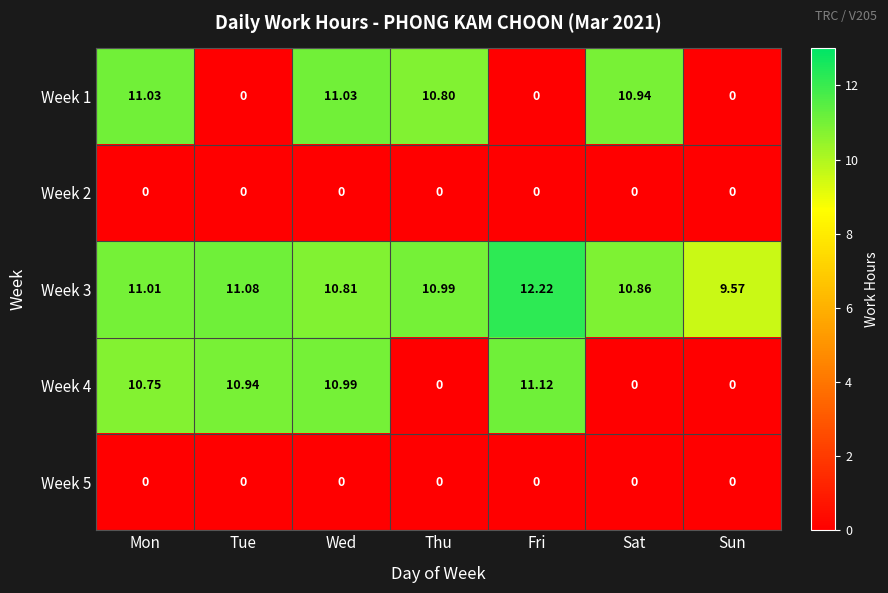

At which category does the chart reach its peak across all series?

Fri